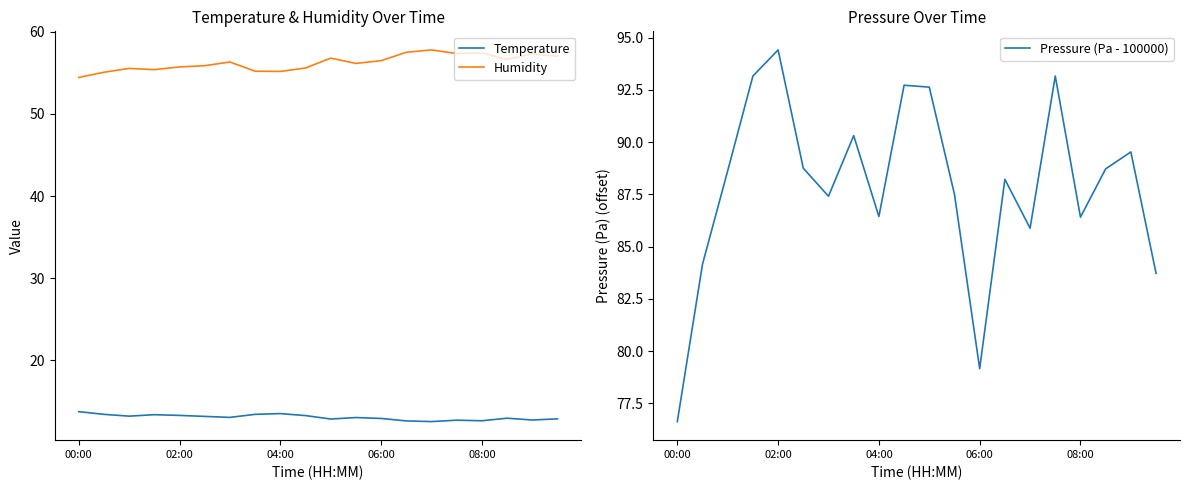

Which series has the largest total across all categories?

Pressure (Pa - 100000)